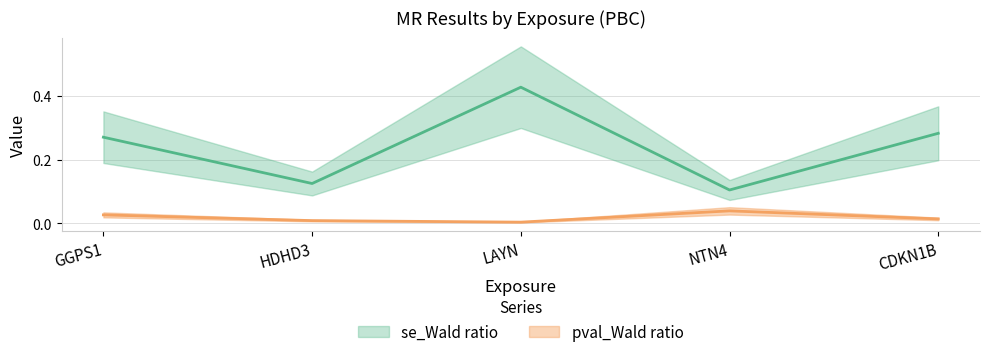

Where is the first local minimum for pval_Wald ratio?

LAYN